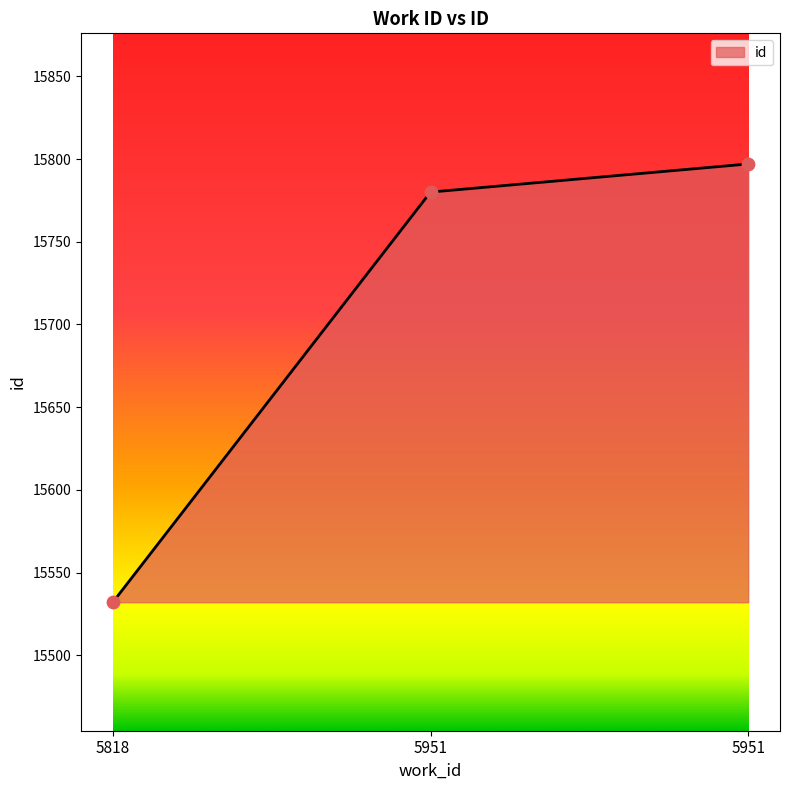

Which has a higher value, 5951 or 5951?

5951